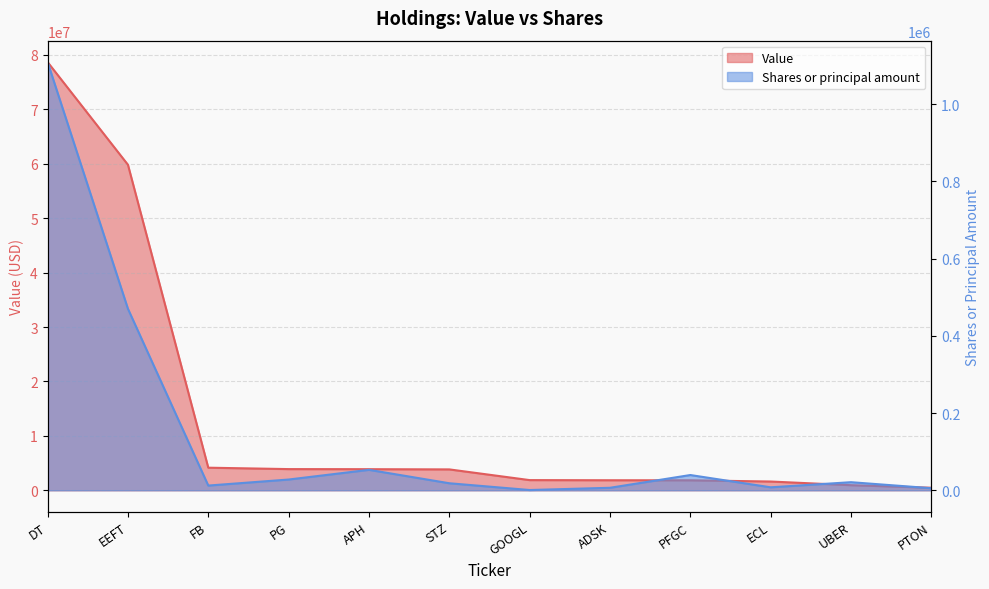

Which label corresponds to the largest value in the chart?

DT